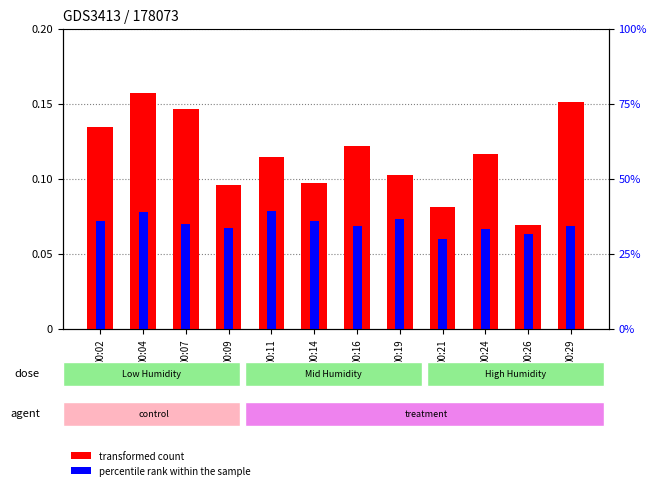

What are all the series names shown in the legend?

transformed count, percentile rank within the sample